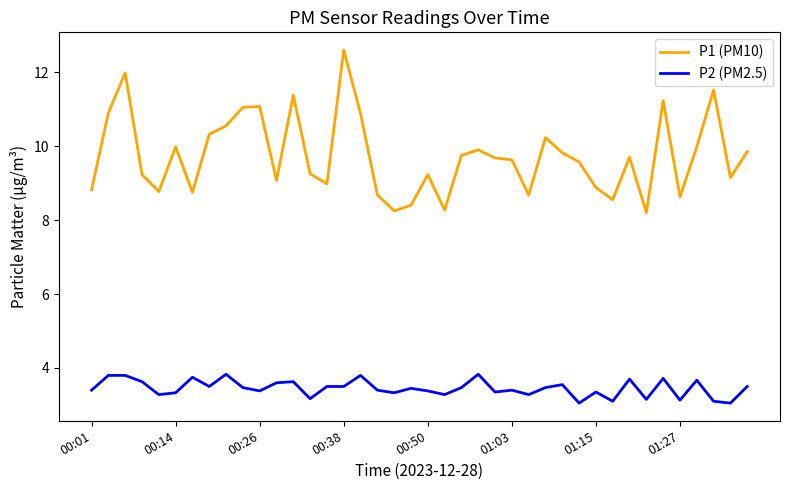

What is the maximum value for P2 (PM2.5)?

3.8